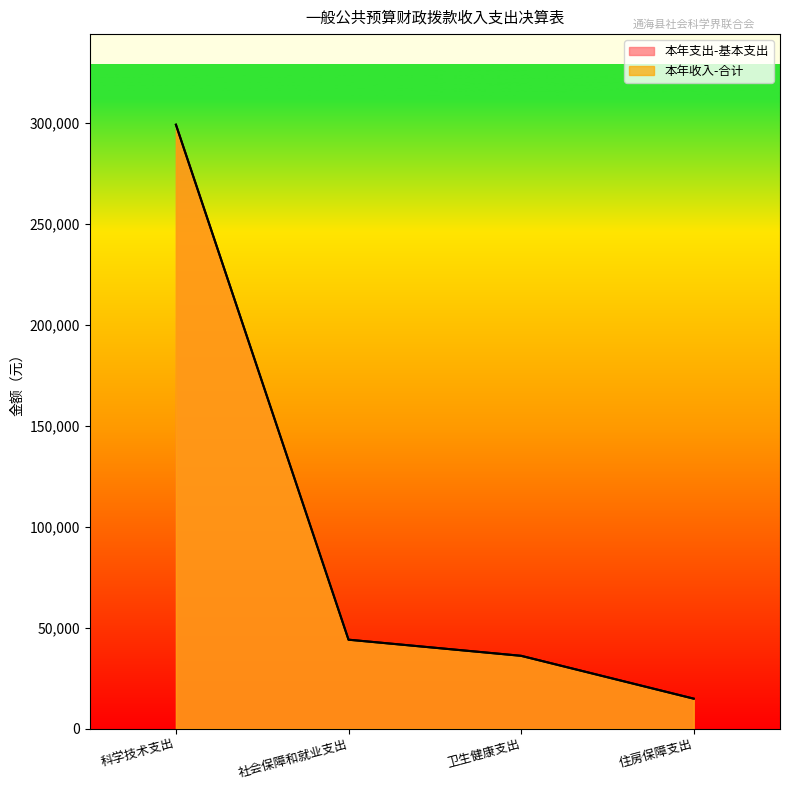

What is the difference between the 本年收入-合计 values at 社会保障和就业支出 and 科学技术支出?

255056.7